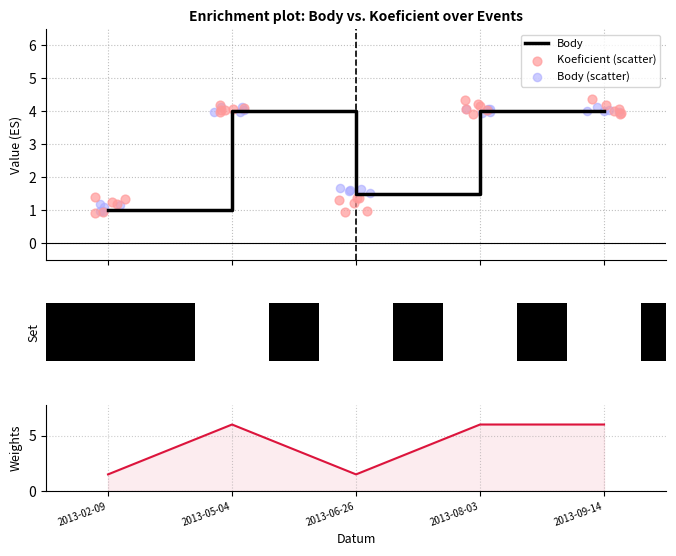

Which series reaches the maximum Y coordinate?

Koeficient